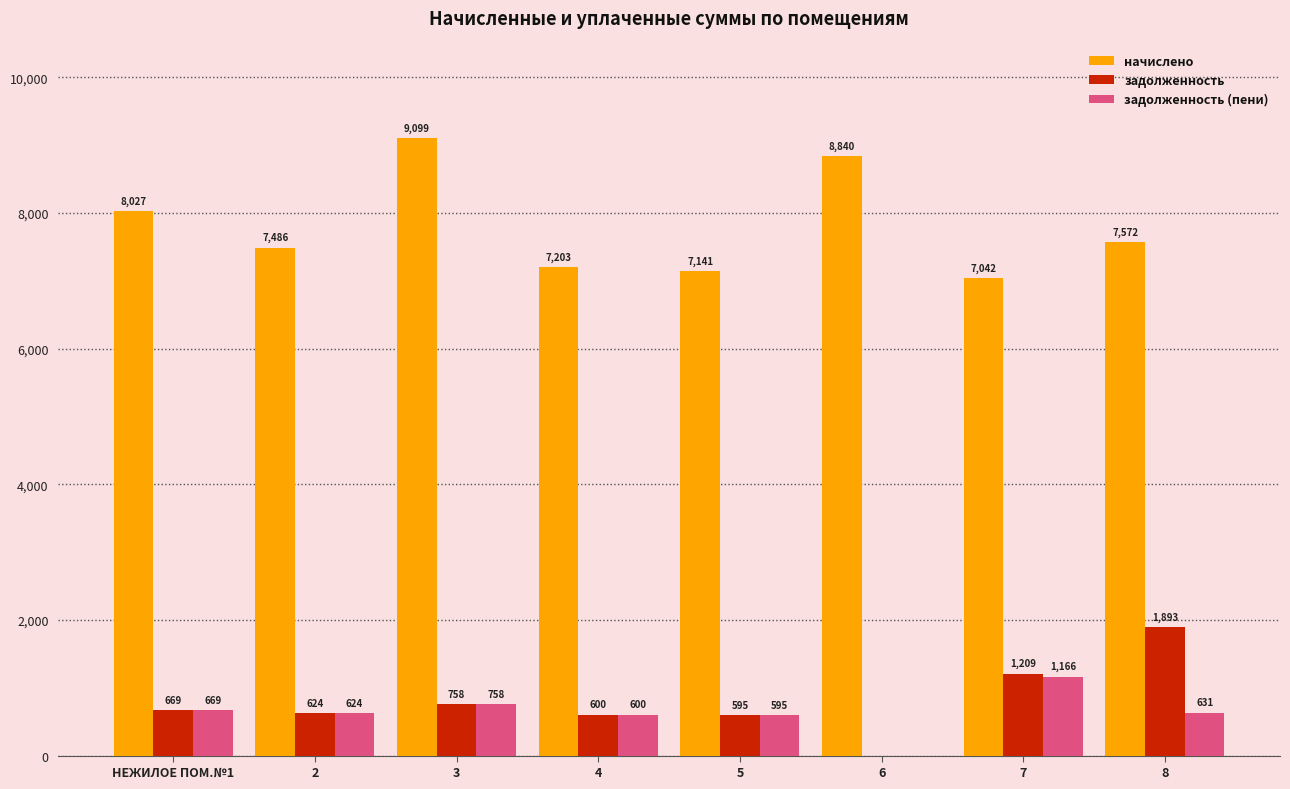

Which category has the highest value in the задолженность (пени) series?

7